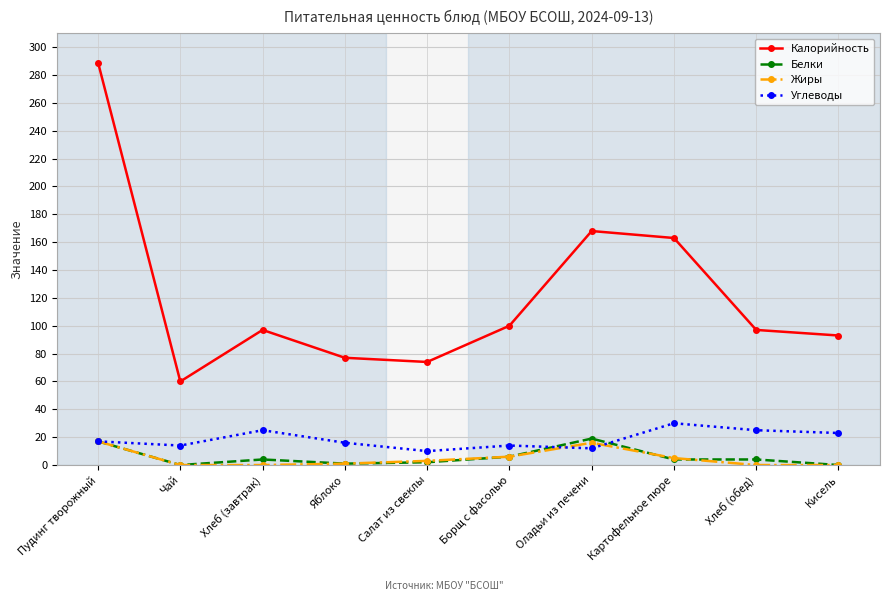

What position from the left is Хлеб (завтрак)?

3